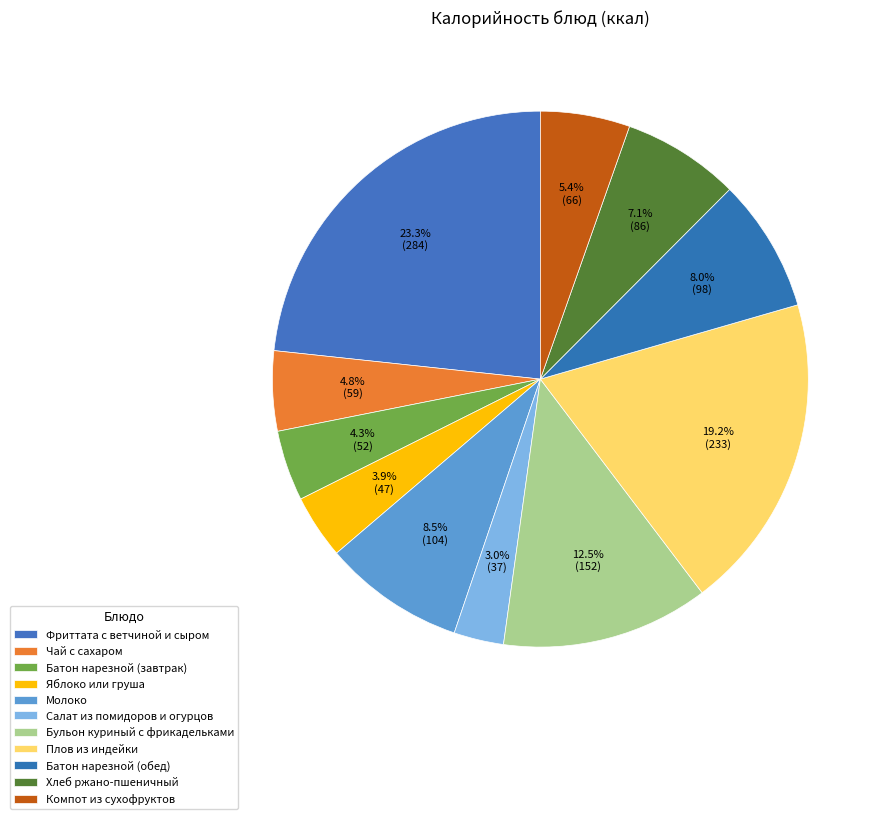

Between Чай с сахаром and Батон нарезной (завтрак), which is larger?

Чай с сахаром